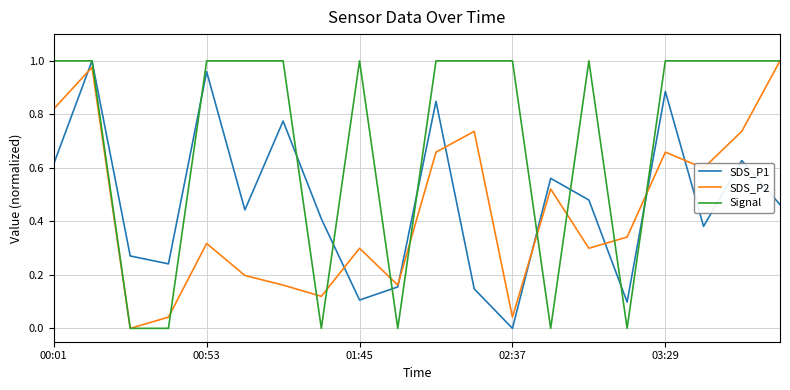

Which series has the largest total across all categories?

Signal